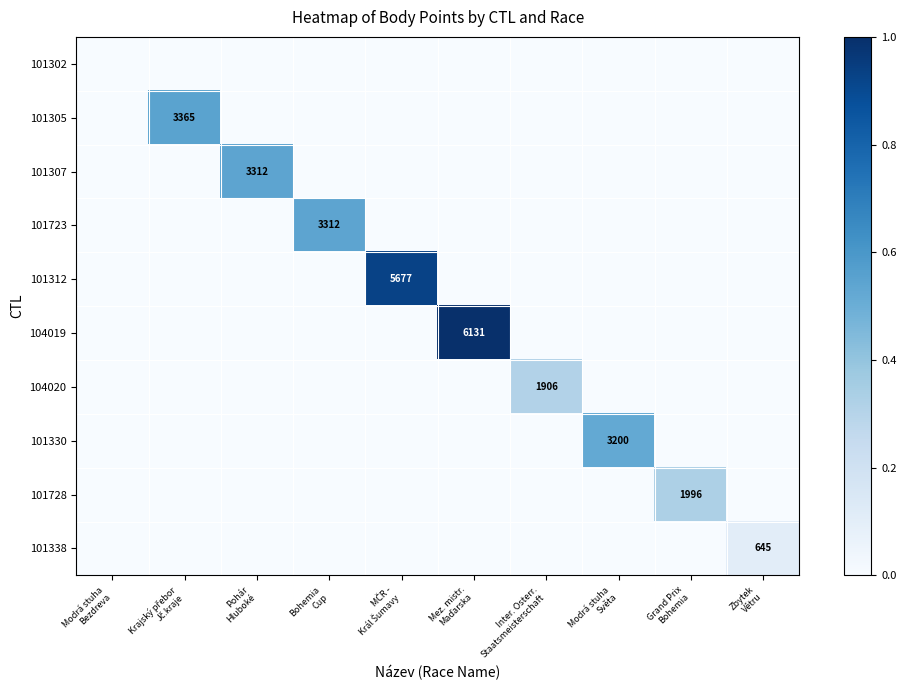

Count the number of data series in this chart.

10